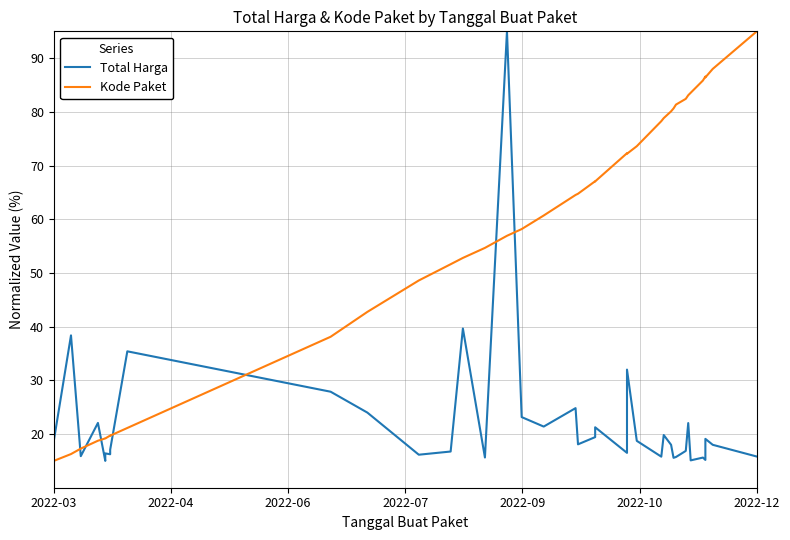

What is the maximum value for Total Harga?

95.0